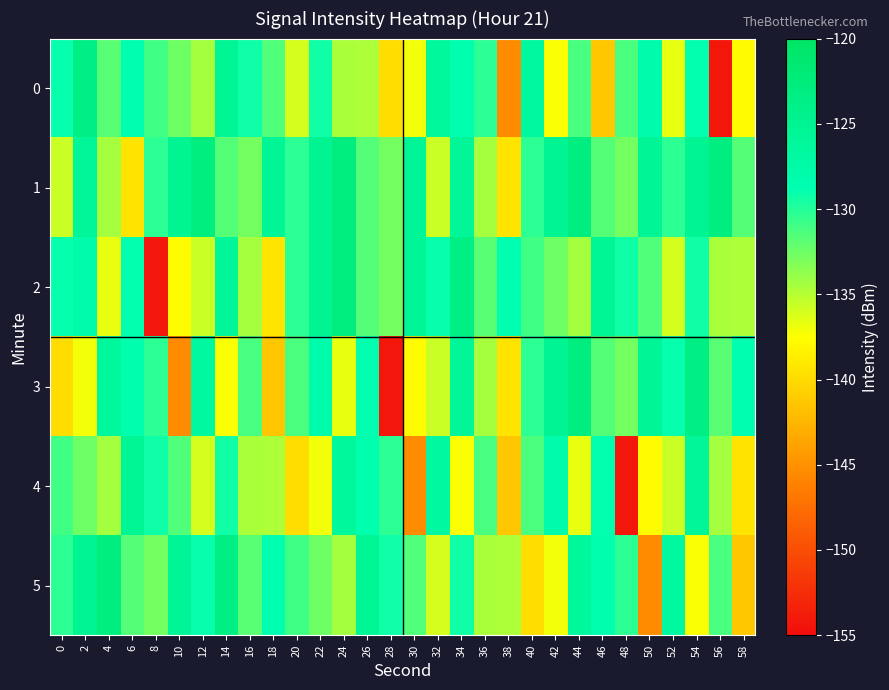

How many categories are shown in the chart?

30